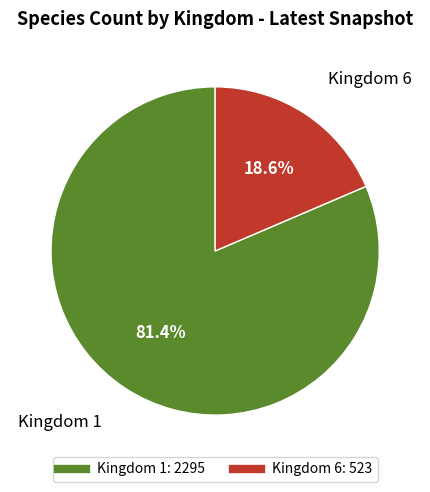

To the nearest percent, what portion does Kingdom 6 represent?

19%